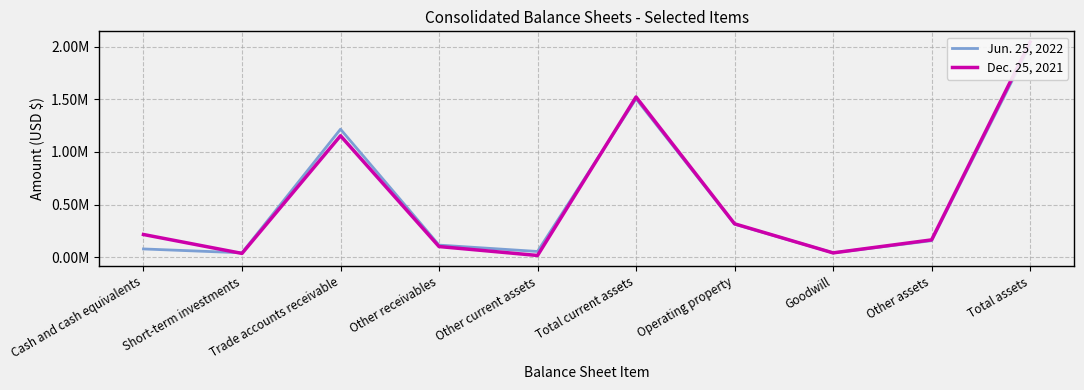

What is the difference between the maximum and second lowest values in the Dec. 25, 2021 series?

2009687